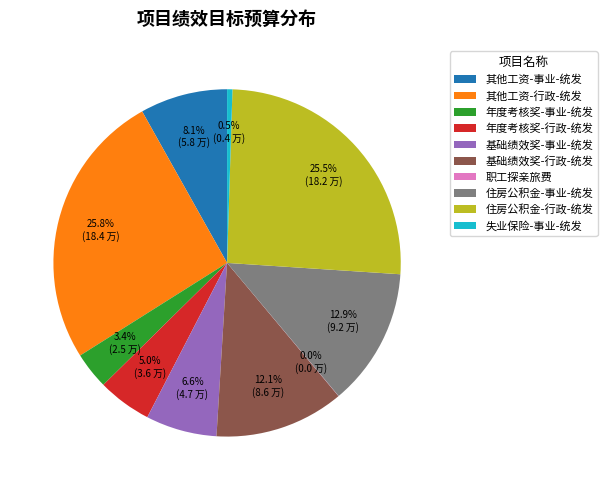

What percentage do 年度考核奖-行政-统发 and 基础绩效奖-事业-统发 together represent?

11.6%